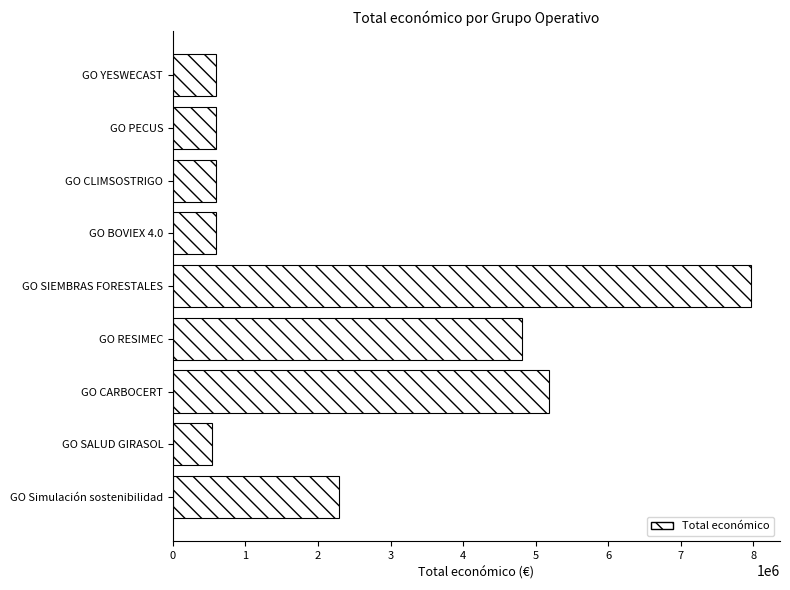

What is the smallest value displayed?

533449